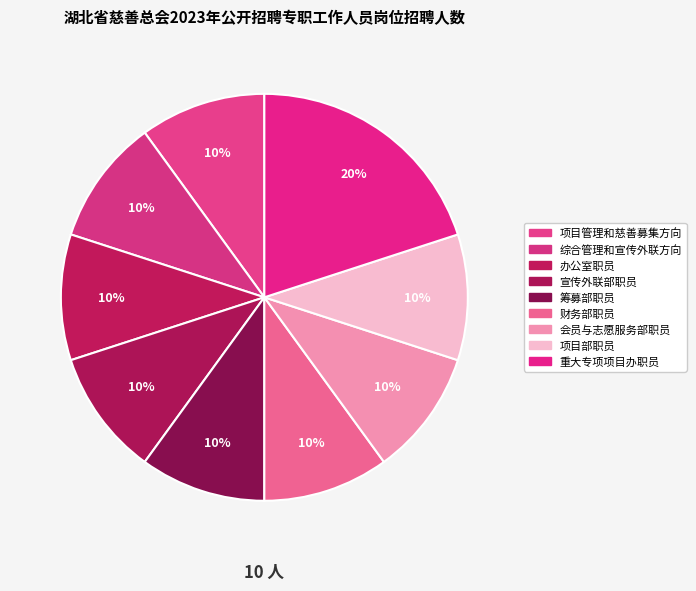

Does 宣传外联部职员 represent more than half of the total?

No